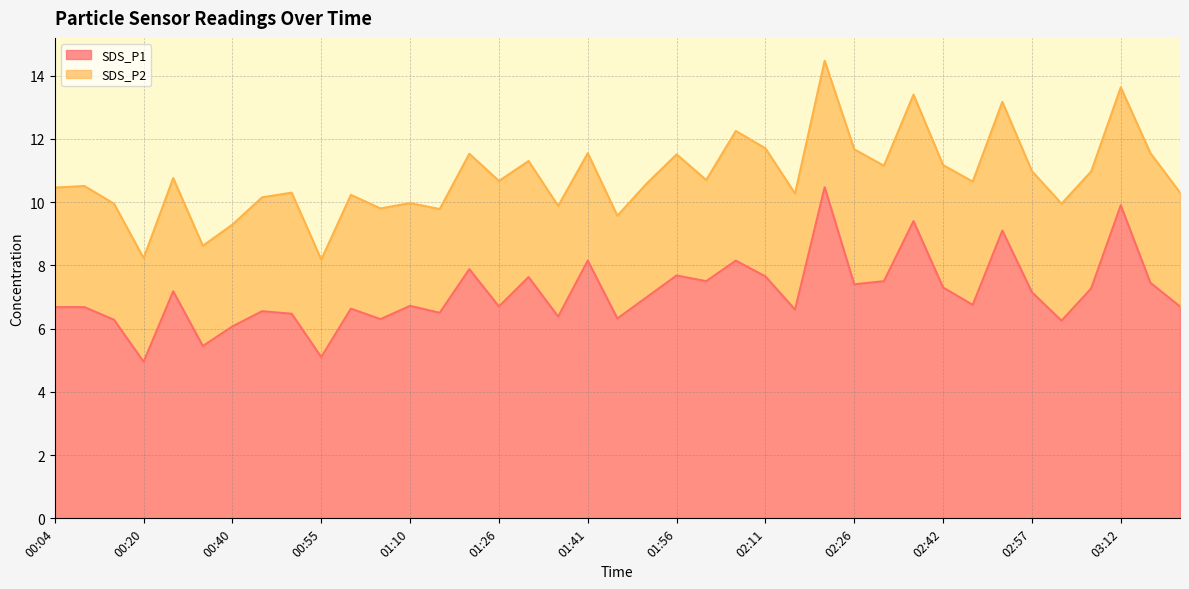

What is the greatest value displayed?

10.5